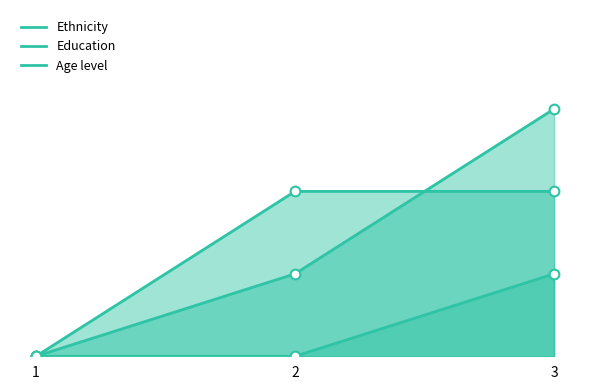

Which series has the largest total across all categories?

Education